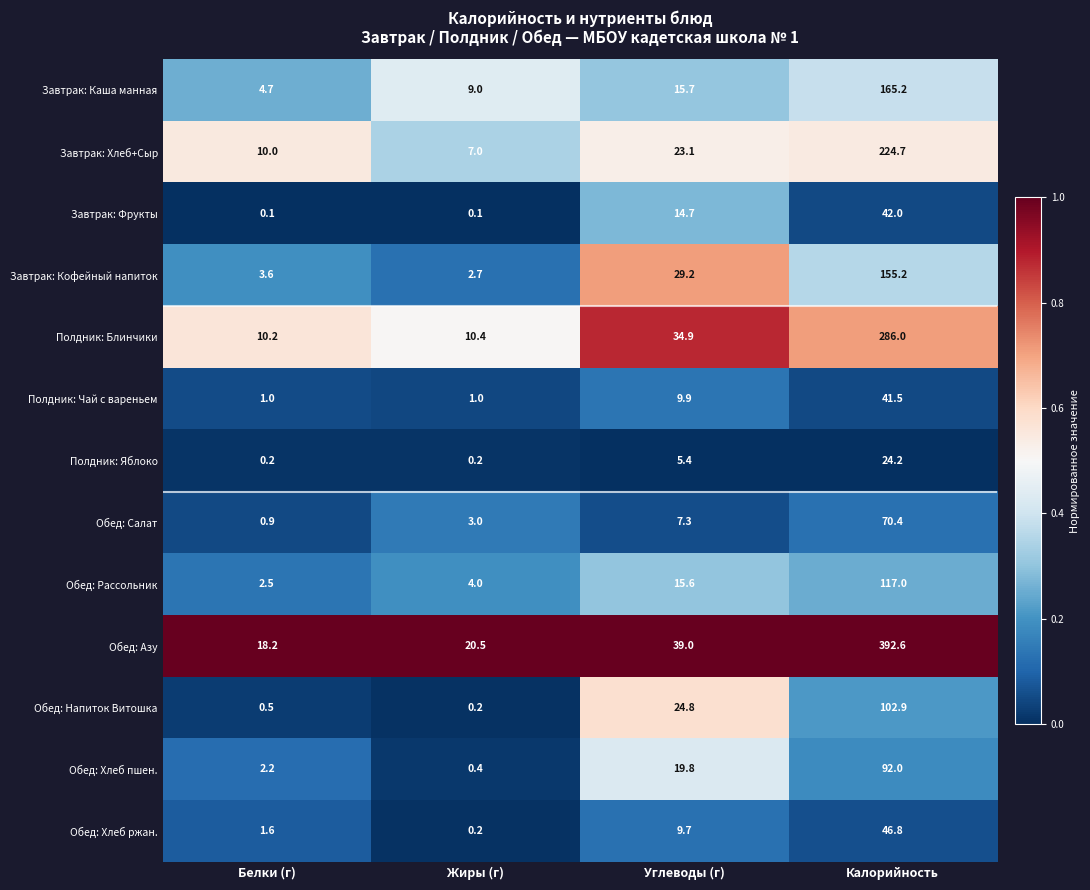

What is the difference between the Завтрак: Хлеб+Сыр values at Калорийность and Жиры (г)?

217.7